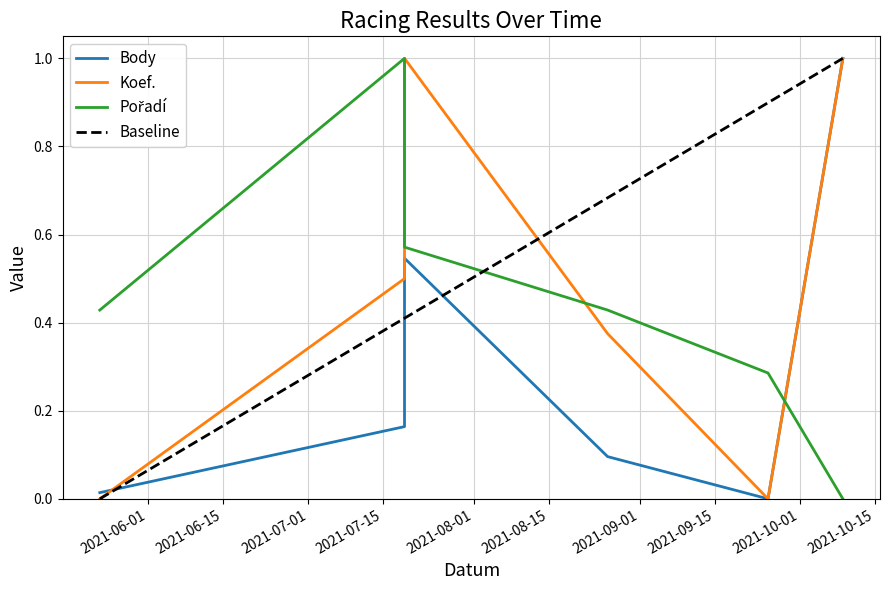

How many Pořadí values are between 0 and 1?

6